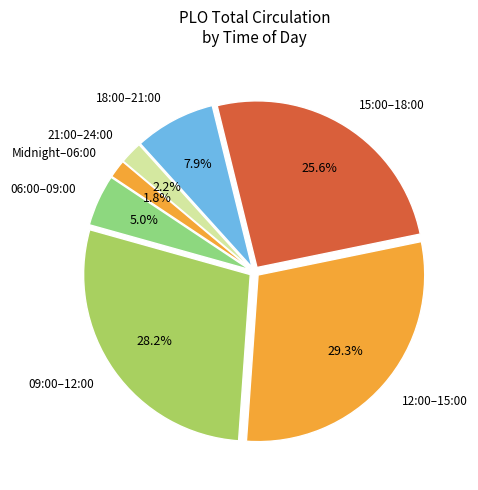

Is there a majority slice in this chart?

No